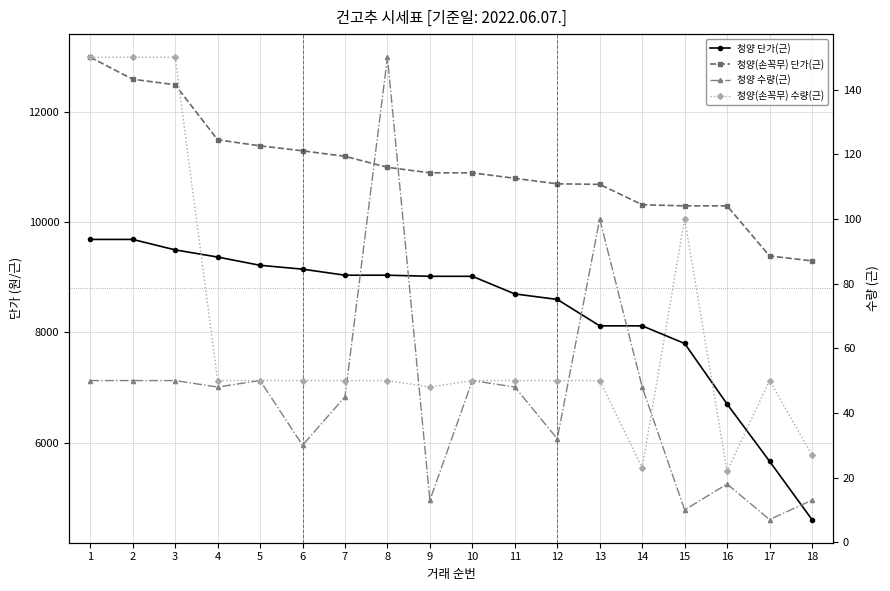

What is the value of the 청양 수량(근) point at the 14th from the left?

48